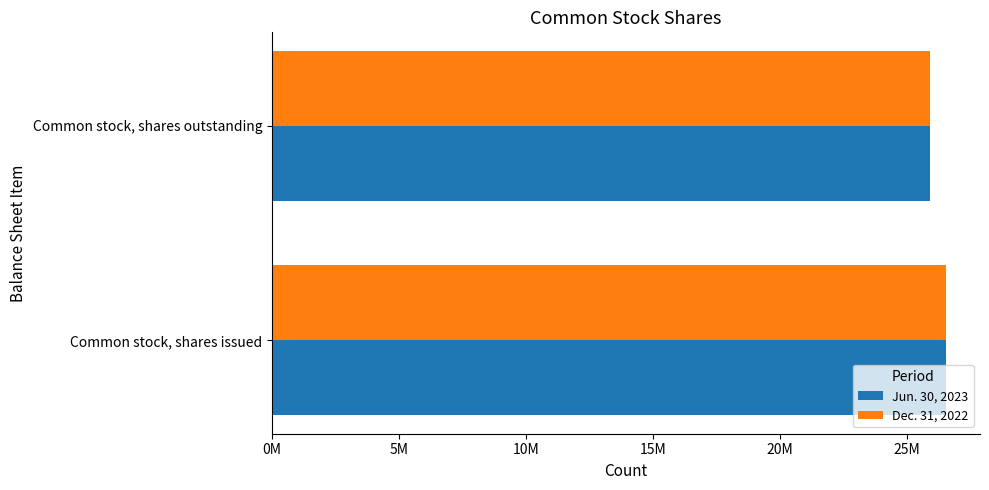

What is the value of the Dec. 31, 2022 bar at the 2nd from the left?

25897000